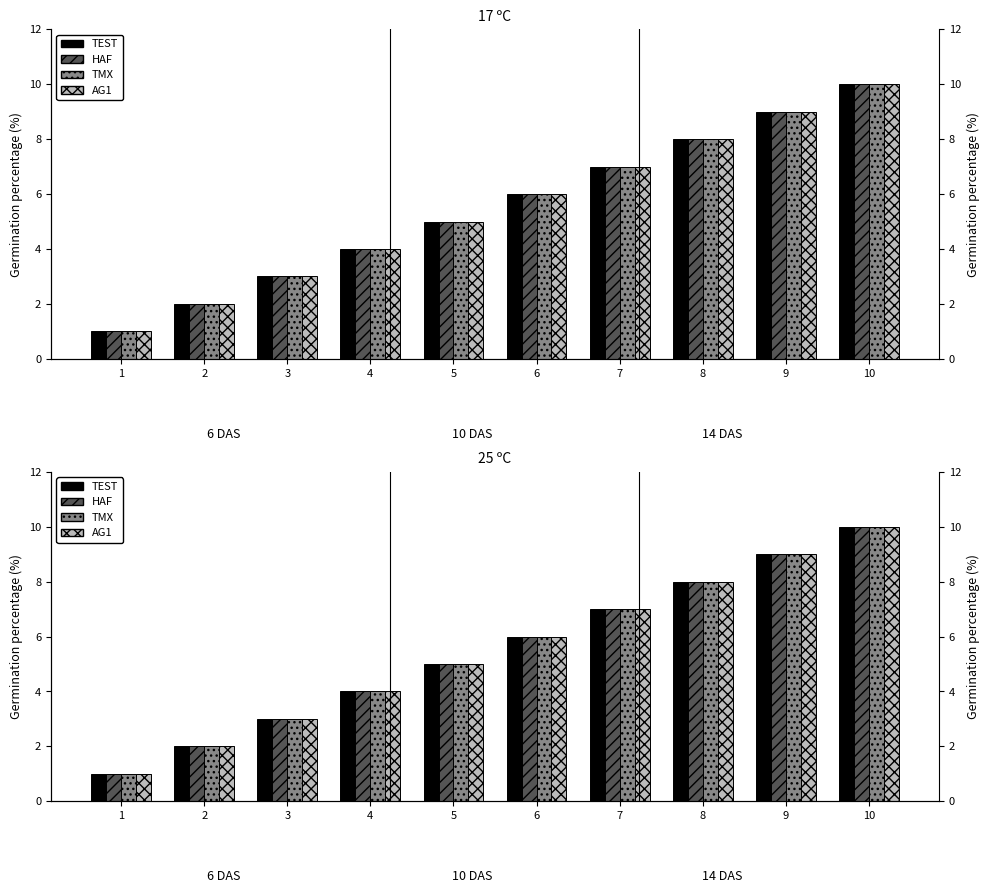

What is the sum of the HAF values at 8 and 10?

18